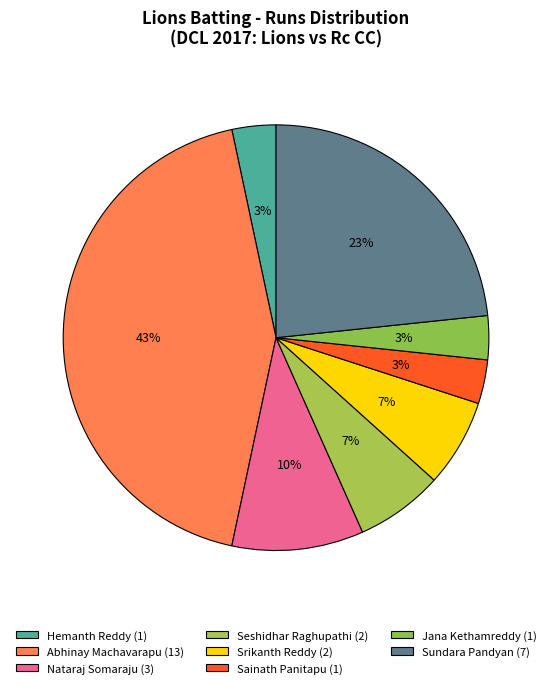

Count the number of slices in the pie.

8